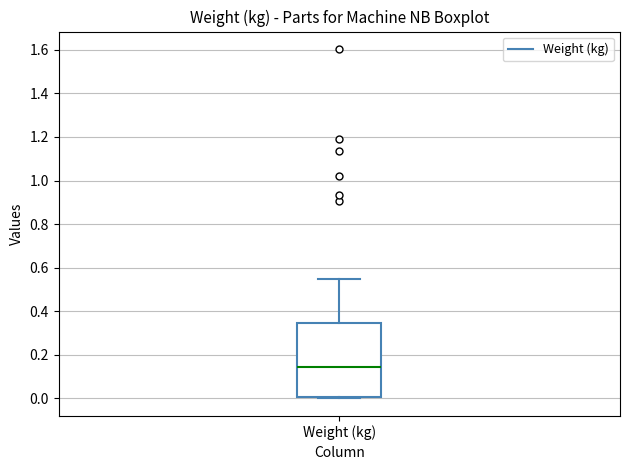

Read this box plot against the y-axis: the position of the median line, the range covered by the box, and the ends of both whiskers. The values are not printed on the chart, so give them approximately, as read against the axis.

median 0.14, box 0.00 to 0.34, whiskers 0.00 (just below the box's lower edge) to 0.56